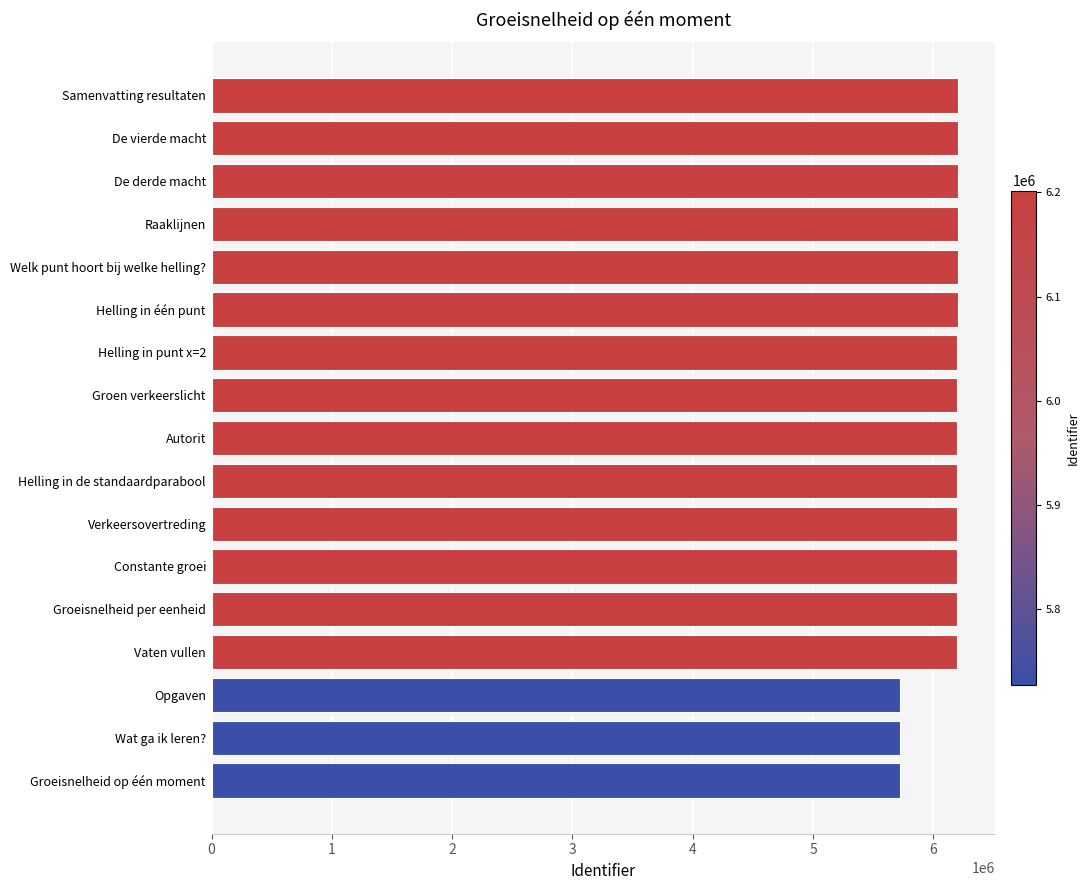

Where is the data nearest to the value 5964277?

Vaten vullen